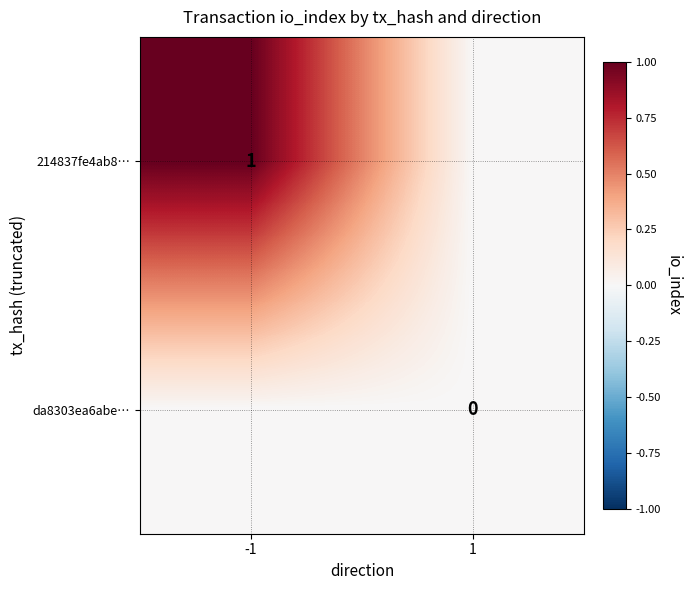

The 214837fe4ab8… series shows 1 at -1. True or false?

True